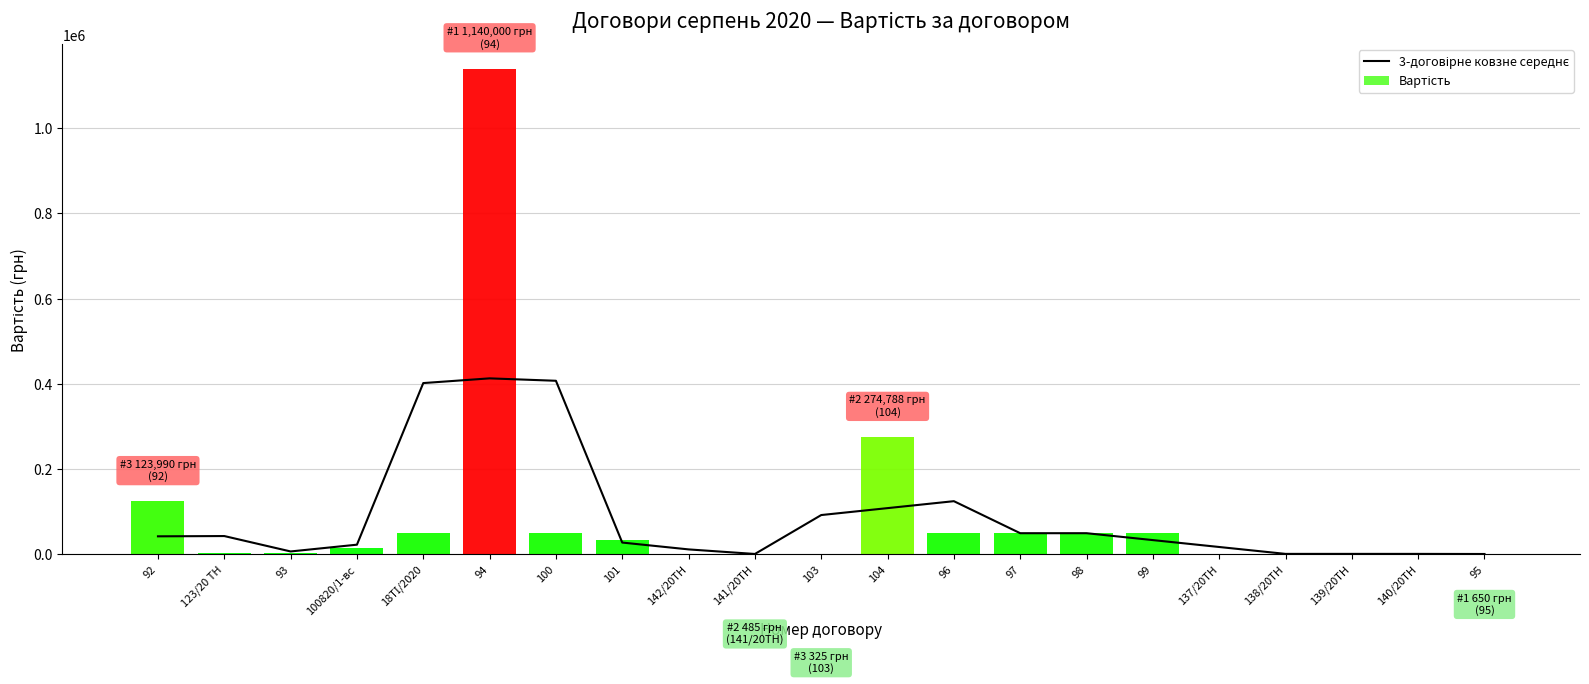

What is the ratio of the value at 139/20ТН to the value at 138/20ТН?

1.0